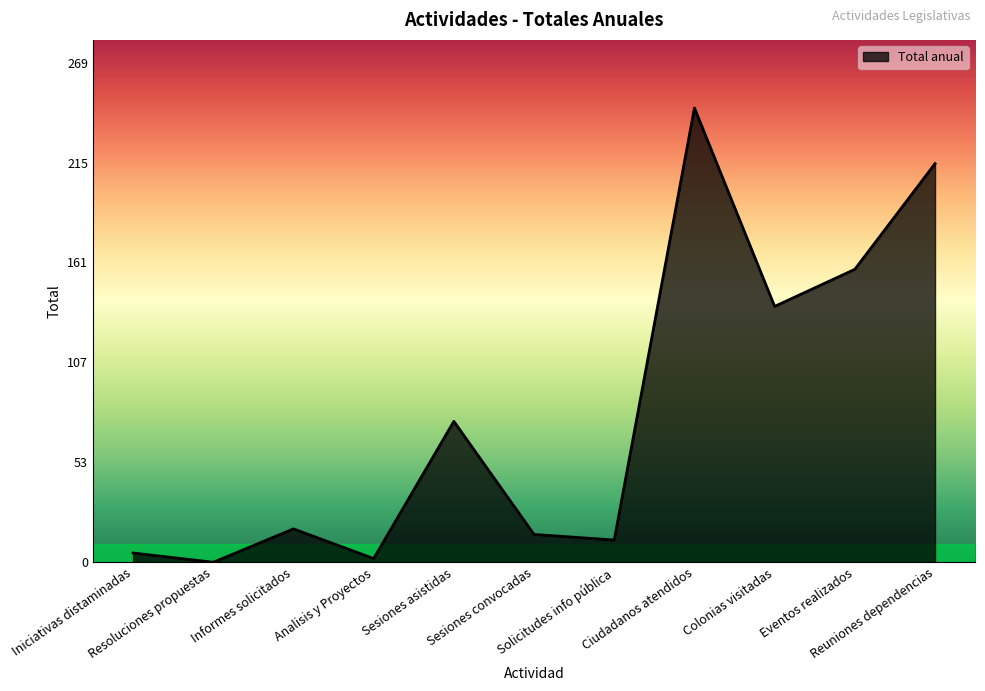

Is it true that the value at Eventos realizados is 158?

True